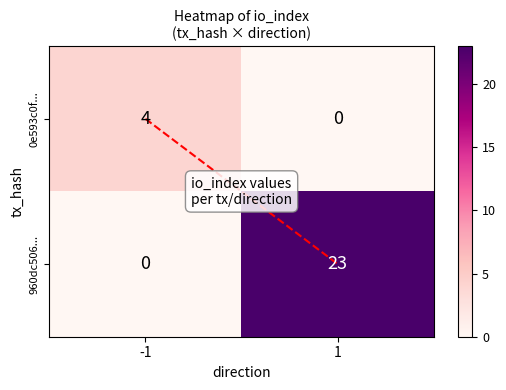

Rank the series at 1 from highest to lowest value.

960dc506..., 0e593c0f...